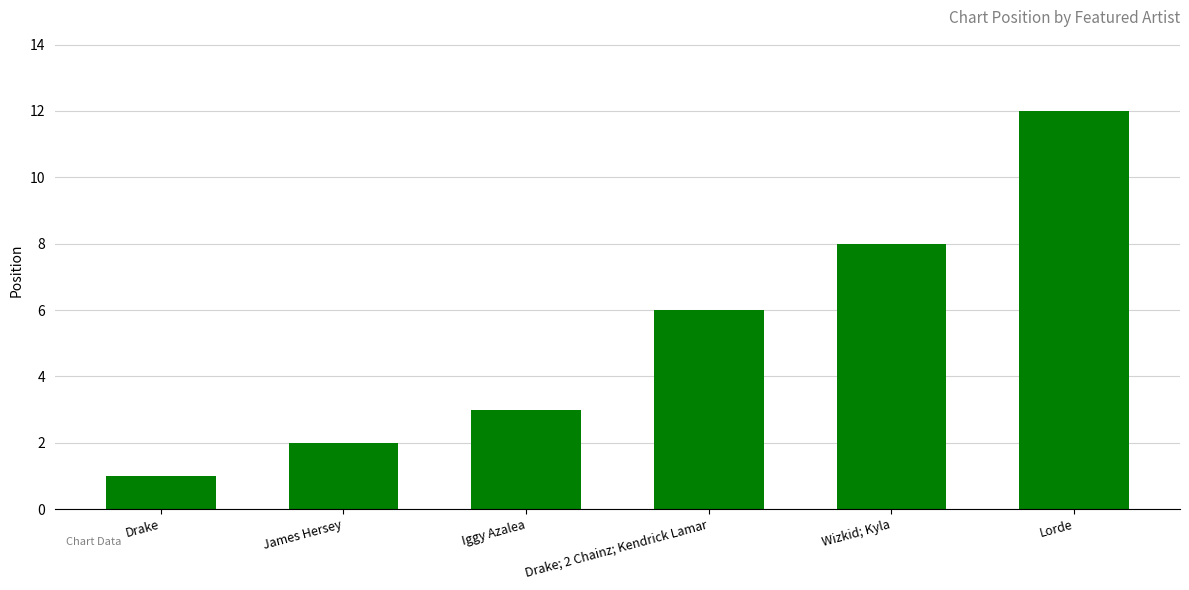

Which label corresponds to the smallest value in the chart?

Drake